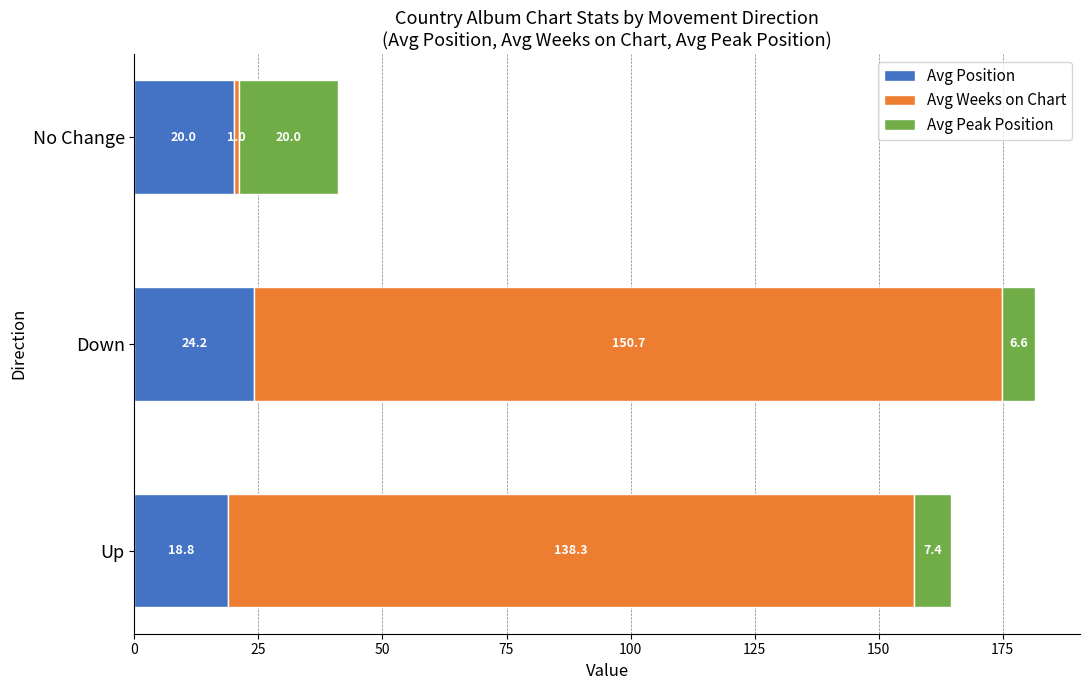

At which category is the sum across all series the highest?

Down